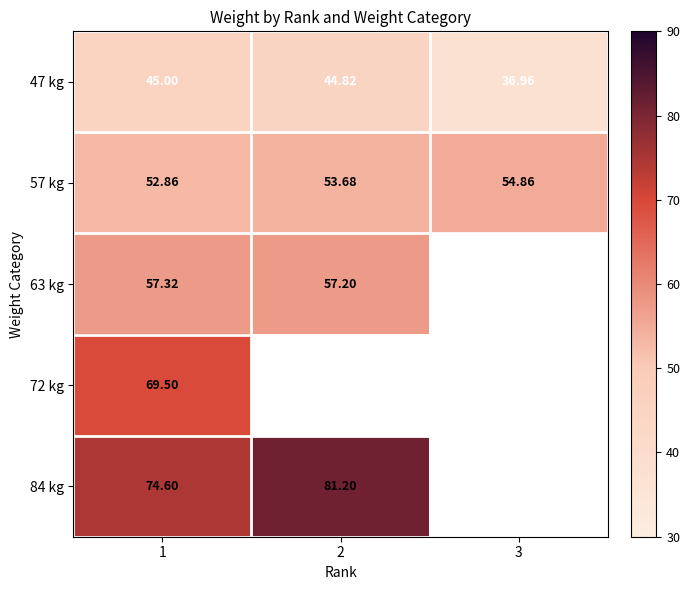

Which series has the largest total across all categories?

57 kg